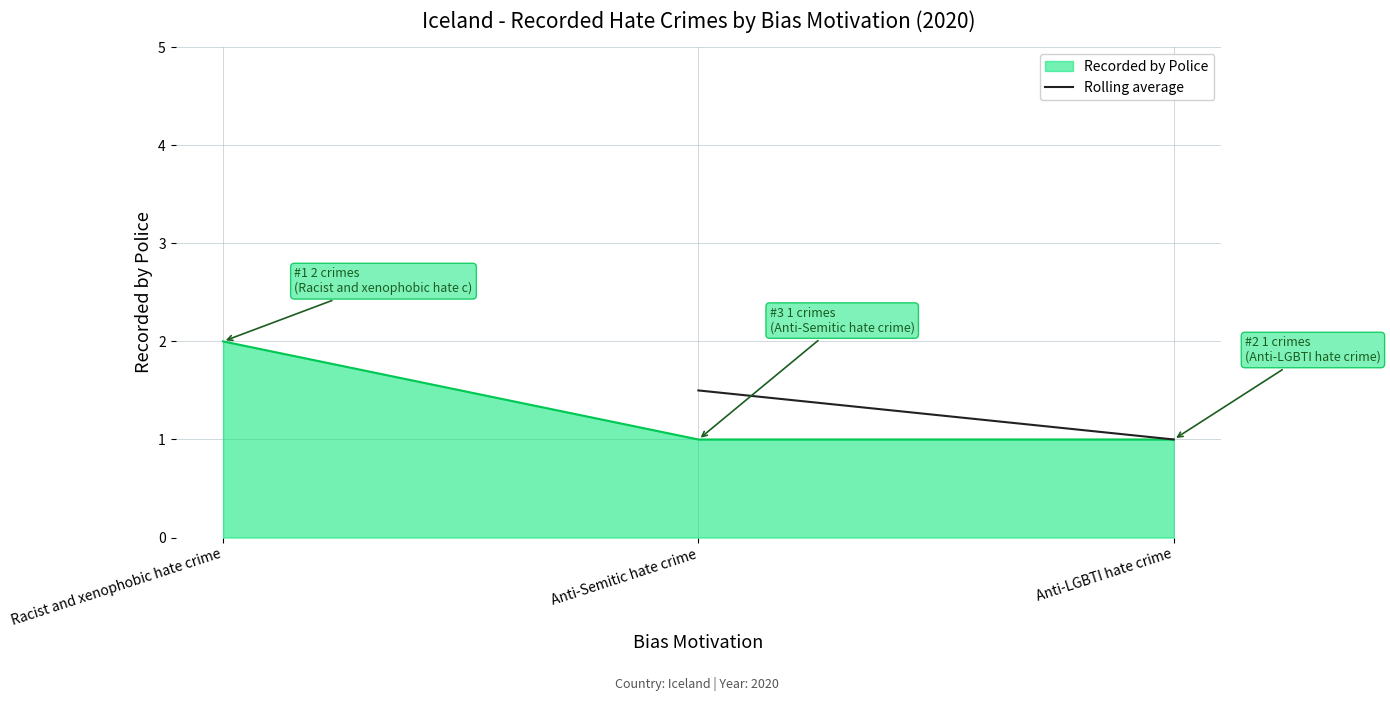

Does the chart display data point markers on the line(s)?

No